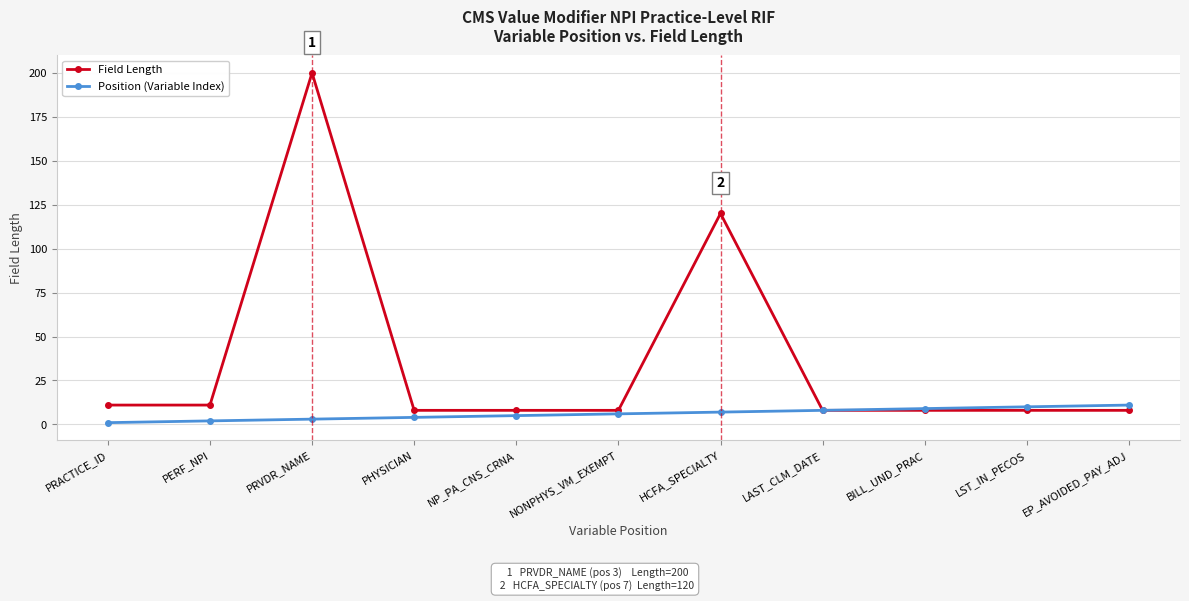

The Position (Variable Index) series shows 9 at BILL_UND_PRAC. True or false?

True